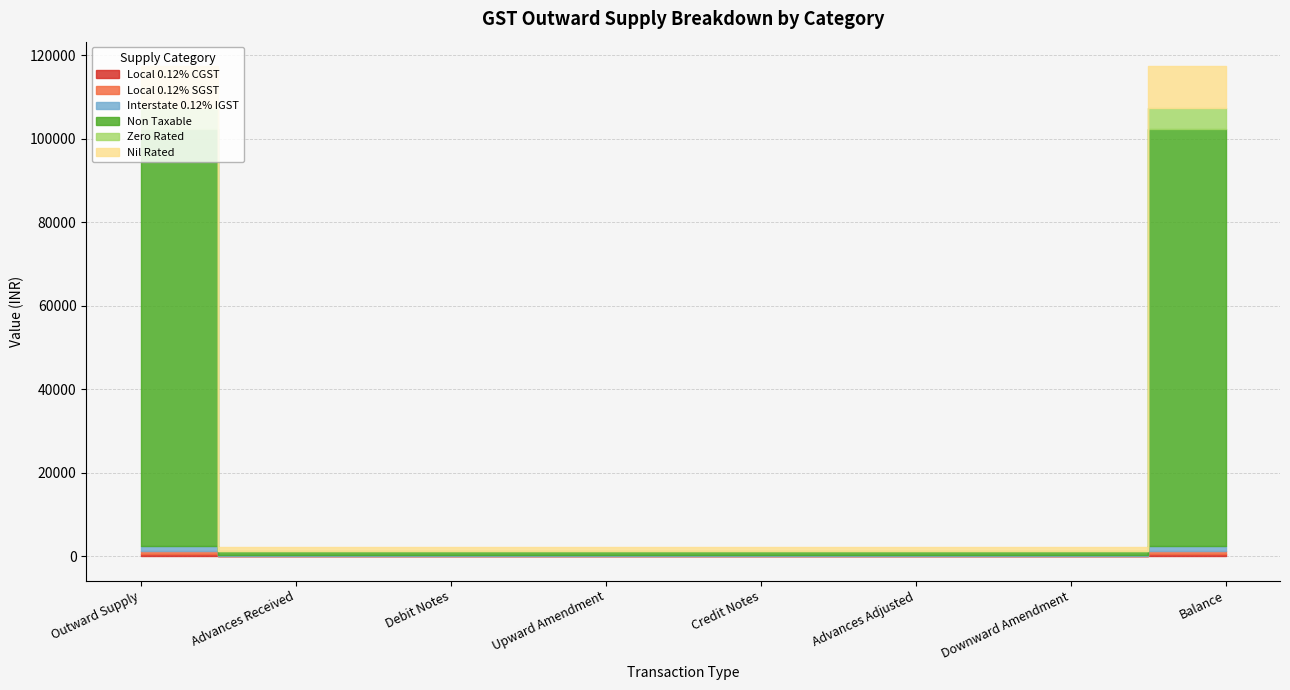

Reading right to left, transcribe all the data shown in this chart.

Local 0.12% CGST: Balance=600	Downward Amendment=60	Advances Adjusted=60	Credit Notes=60	Upward Amendment=60	Debit Notes=60	Advances Received=60	Outward Supply=600
Local 0.12% SGST: Balance=600	Downward Amendment=60	Advances Adjusted=60	Credit Notes=60	Upward Amendment=60	Debit Notes=60	Advances Received=60	Outward Supply=600
Interstate 0.12% IGST: Balance=1200	Downward Amendment=120	Advances Adjusted=120	Credit Notes=120	Upward Amendment=120	Debit Notes=120	Advances Received=120	Outward Supply=1200
Non Taxable: Balance=100000	Downward Amendment=1000	Advances Adjusted=1000	Credit Notes=1000	Upward Amendment=1000	Debit Notes=1000	Advances Received=1000	Outward Supply=100000
Zero Rated: Balance=5000	Downward Amendment=0	Advances Adjusted=0	Credit Notes=0	Upward Amendment=0	Debit Notes=0	Advances Received=0	Outward Supply=5000
Nil Rated: Balance=10000	Downward Amendment=1000	Advances Adjusted=1000	Credit Notes=1000	Upward Amendment=1000	Debit Notes=1000	Advances Received=1000	Outward Supply=10000